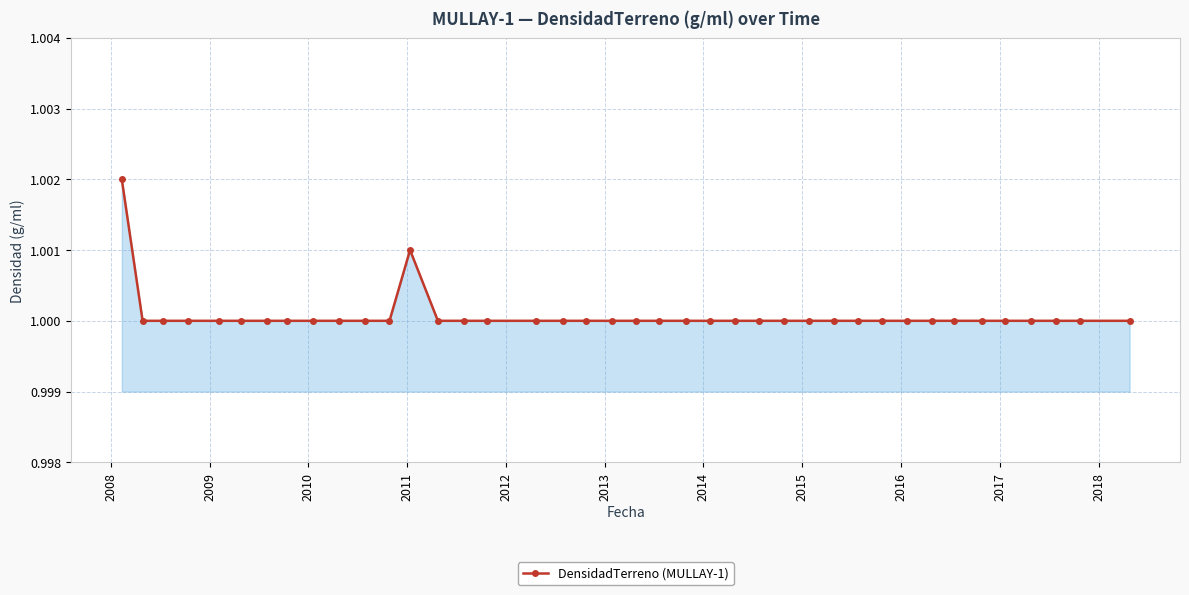

How many distinct data groups are displayed?

1